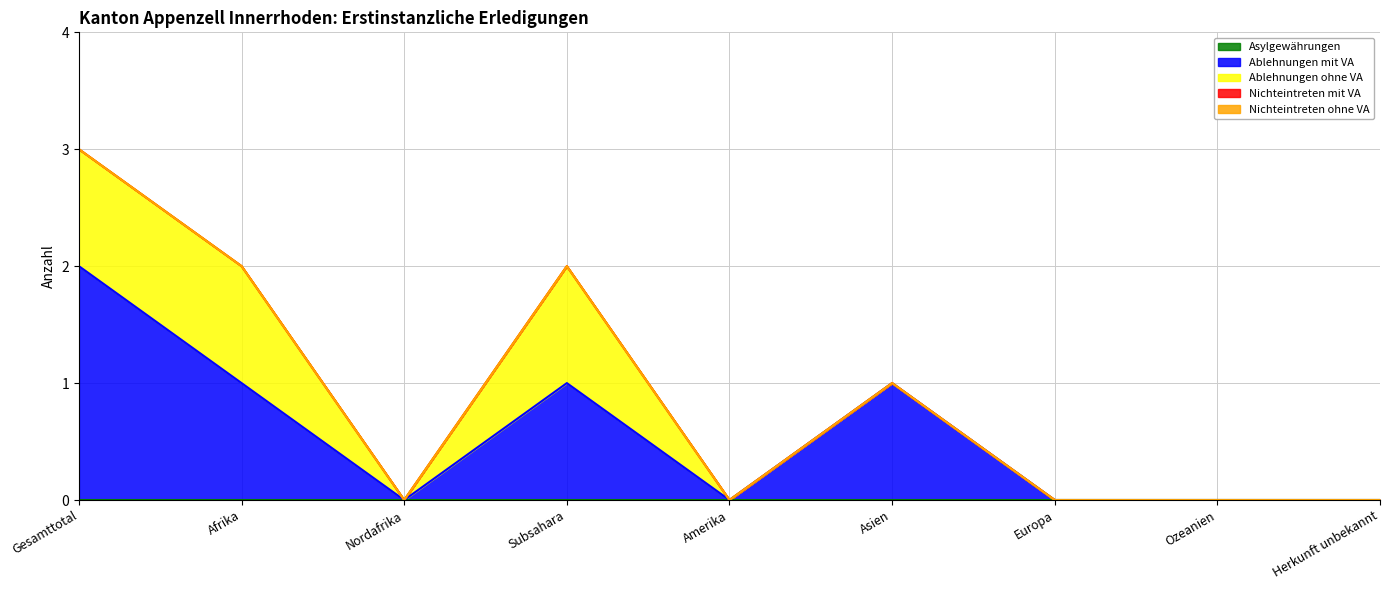

Between Afrika and Ozeanien, which series saw the biggest shift?

Ablehnungen mit VA